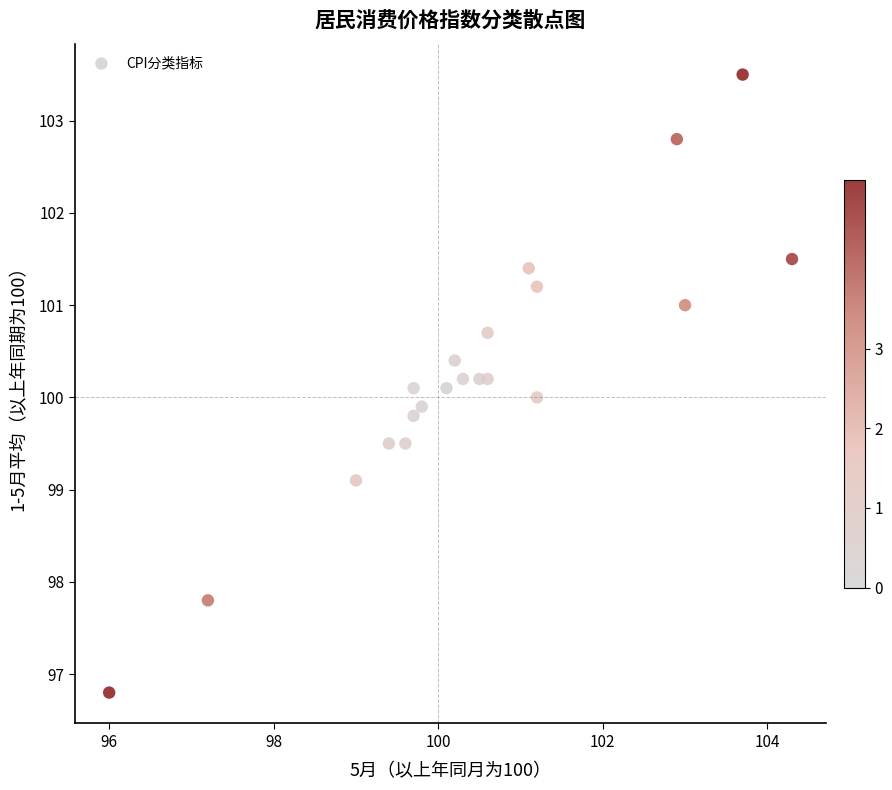

What is the range of X values (max minus min)?

8.3